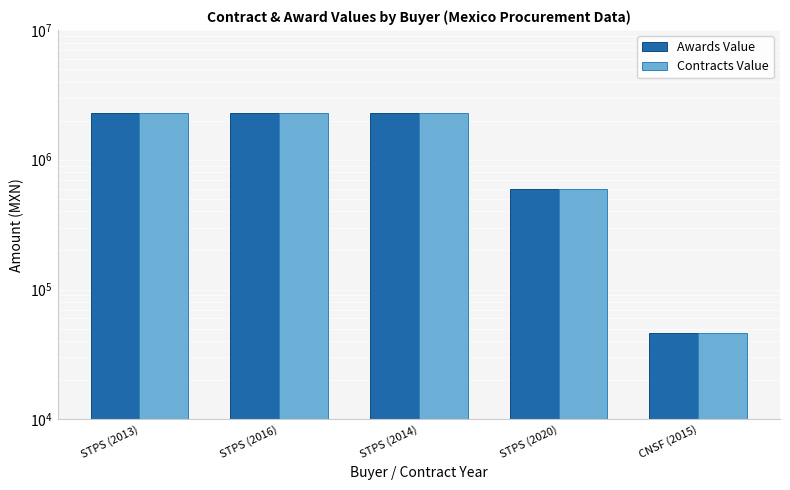

The Awards Value series shows 67164 at CNSF (2015). True or false?

False